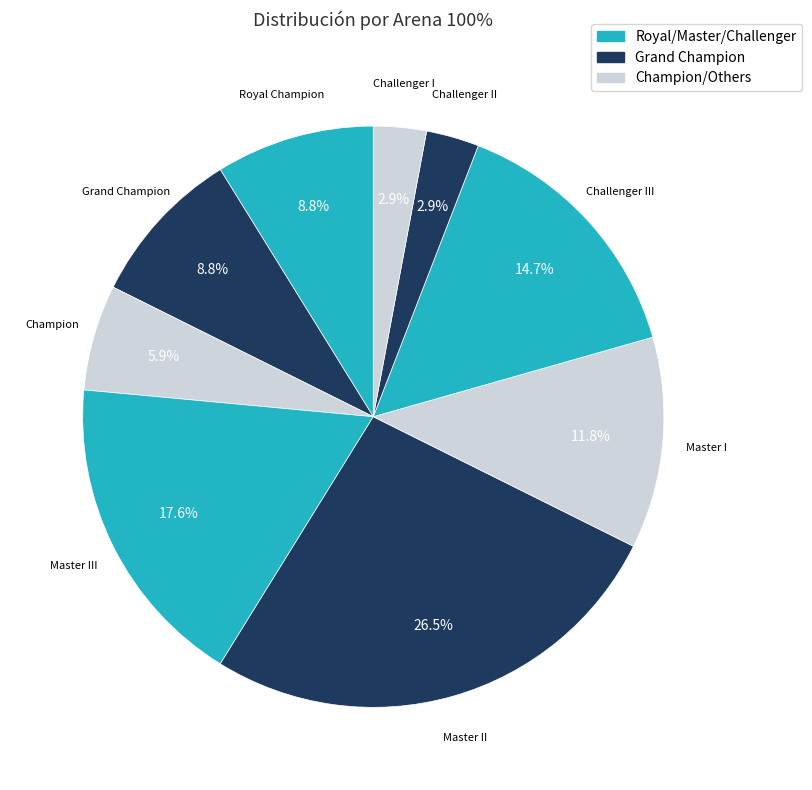

What percentage is the Challenger I slice, to the nearest percent?

3%